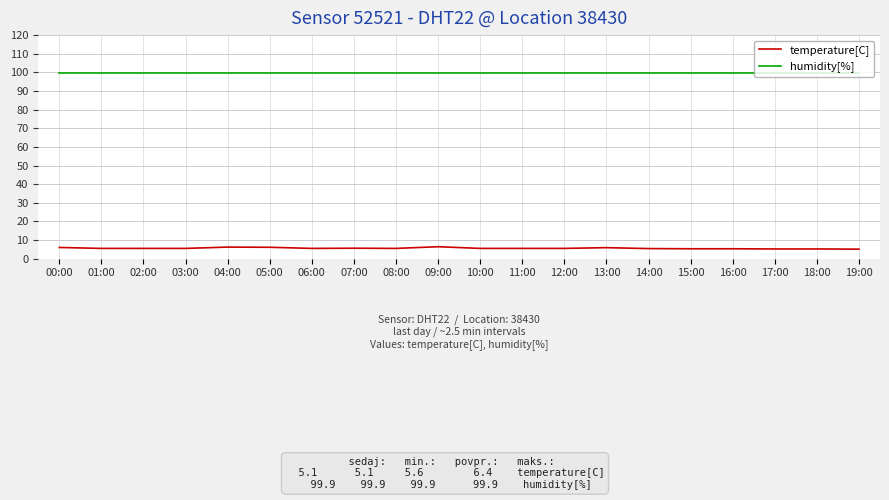

What is the lowest value of the humidity[%] series?

99.9